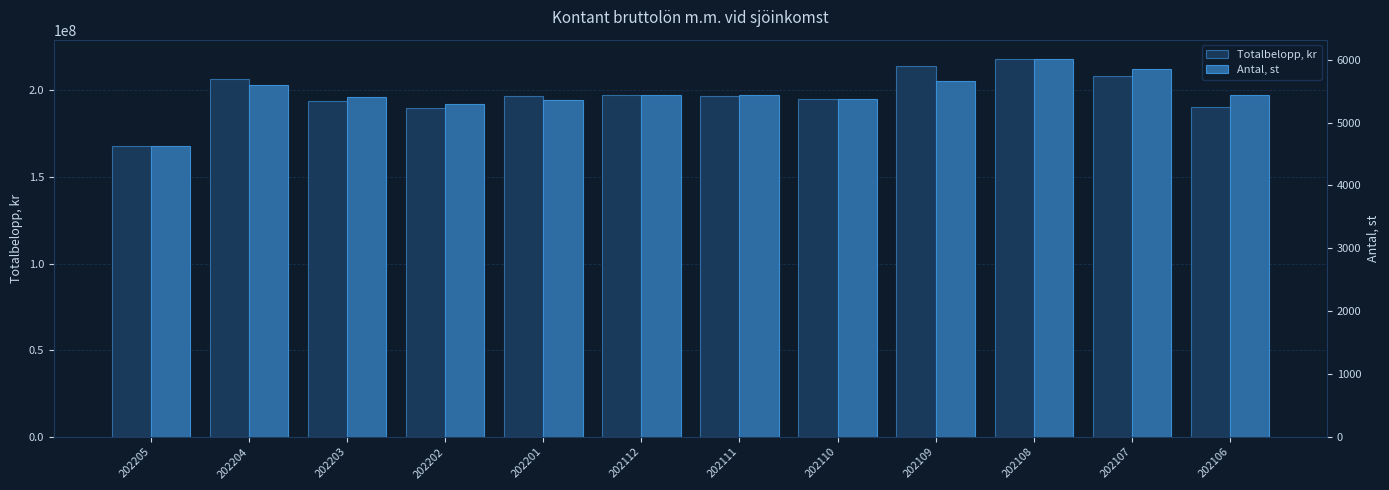

At which label does Totalbelopp, kr first exceed 197038896?

202204